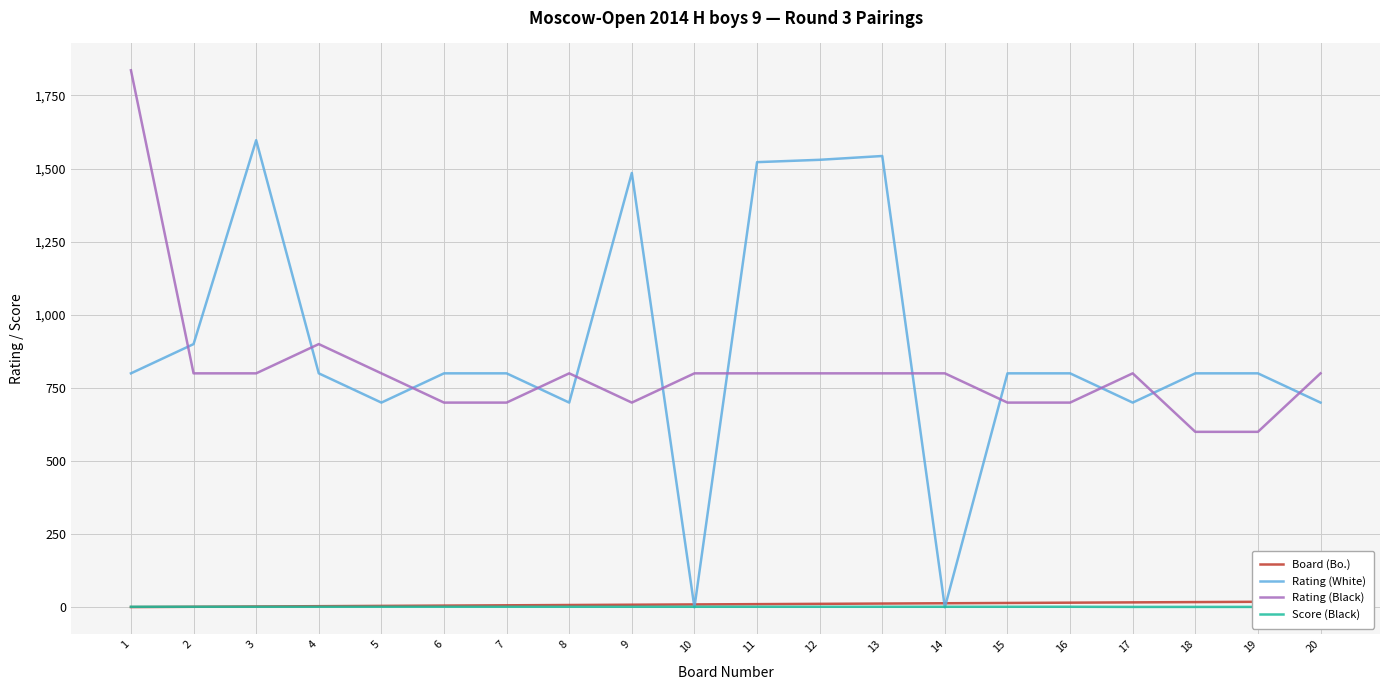

True or false: Rating (White) has a value of 900.0 at 2.

True